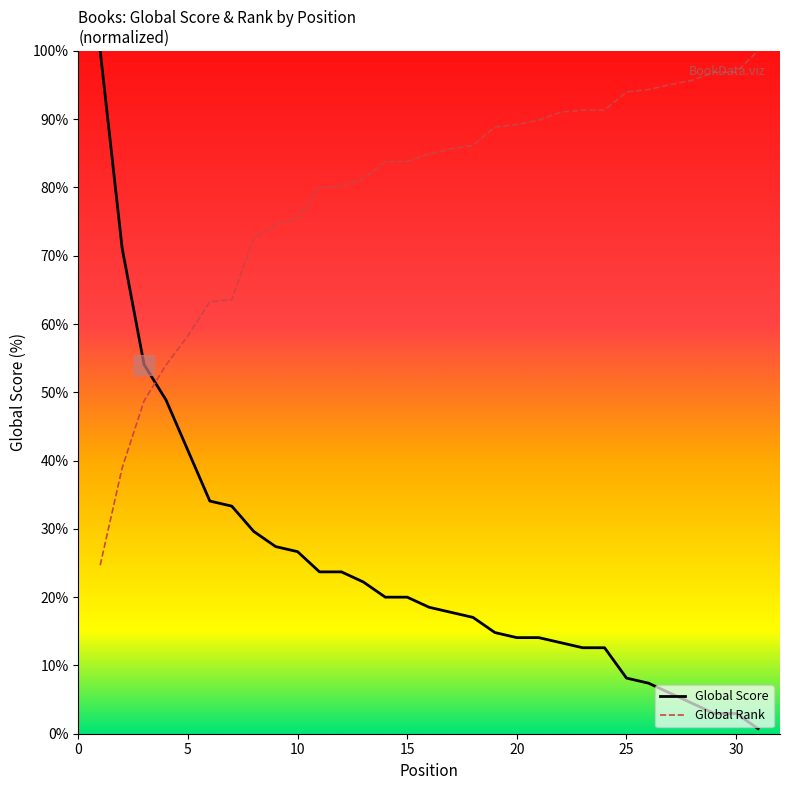

Does the chart display data point markers on the line(s)?

No